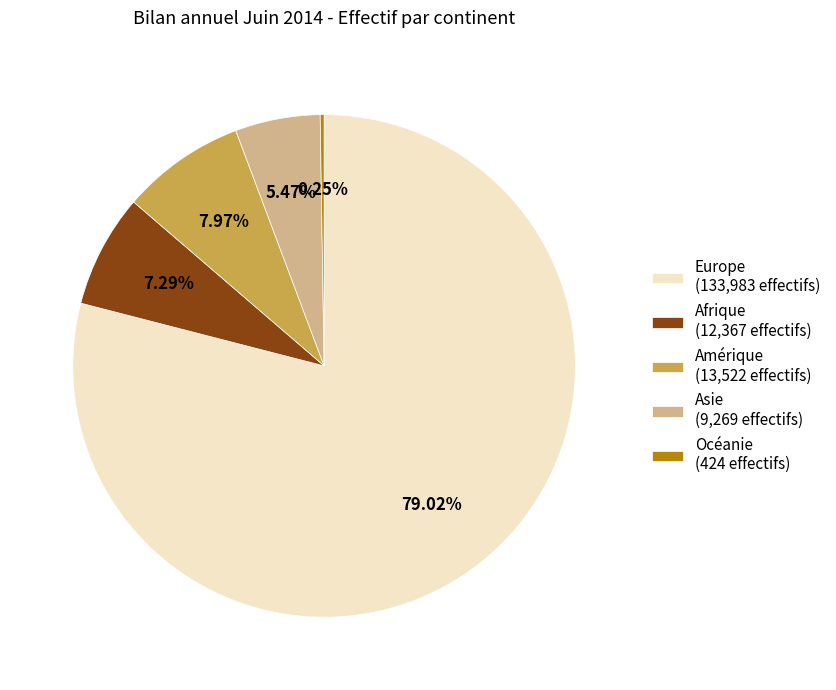

Does any single category account for the majority?

Yes